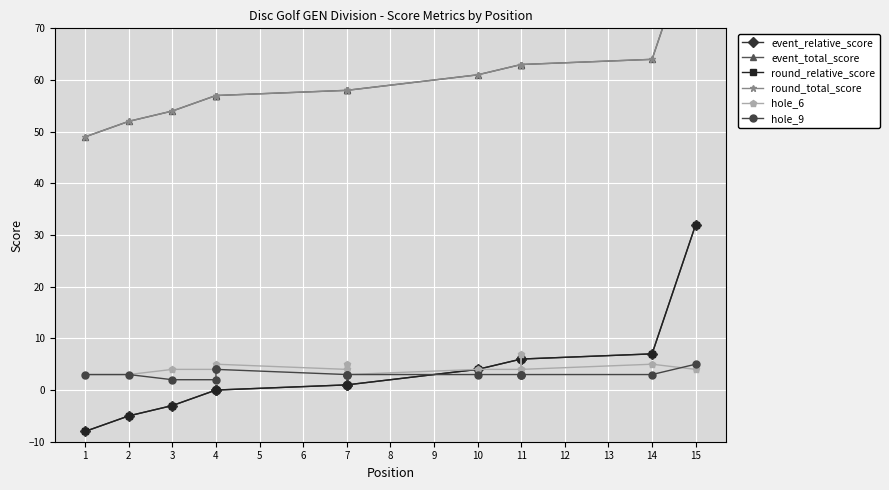

Rank the series at 15 from lowest to highest value.

hole_6, hole_9, event_relative_score, round_relative_score, event_total_score, round_total_score